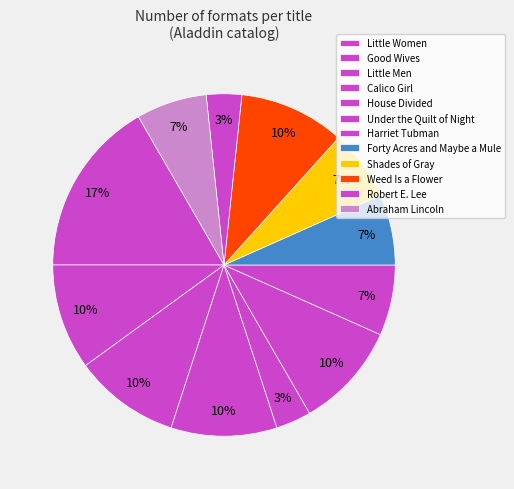

How many slices are in this pie chart?

12